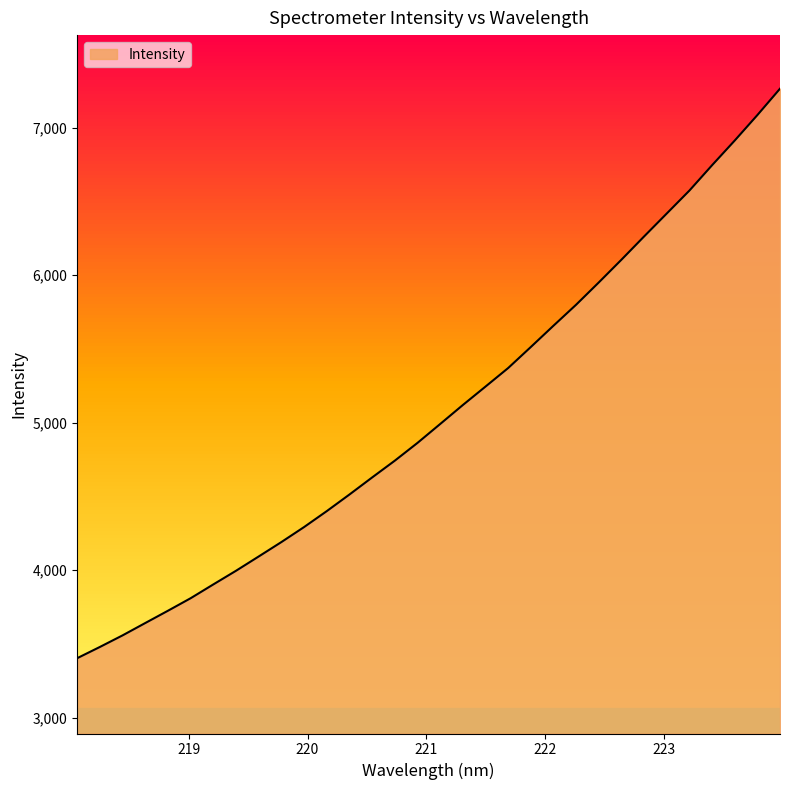

What is the minimum value shown in the chart?

3402.8